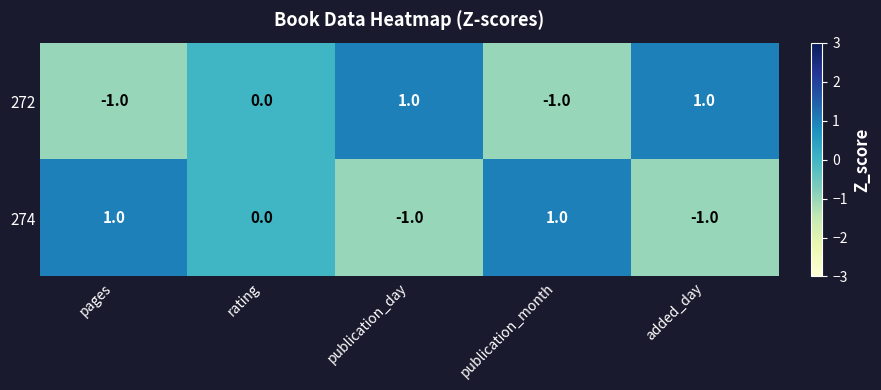

True or false: 274 has a value of -1 at added_day.

True